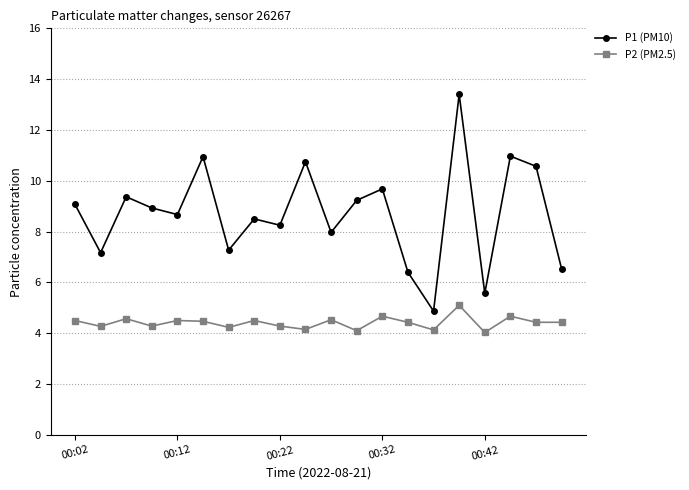

What is the maximum value for P1 (PM10)?

13.4